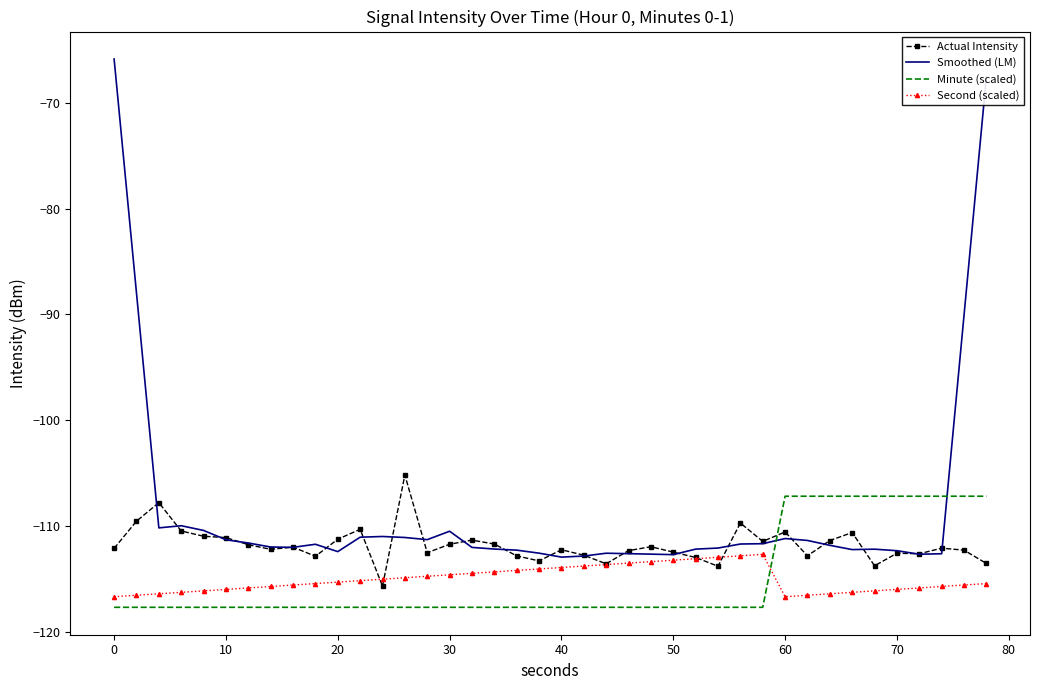

Which series has the largest range (max minus min)?

Smoothed (LM)